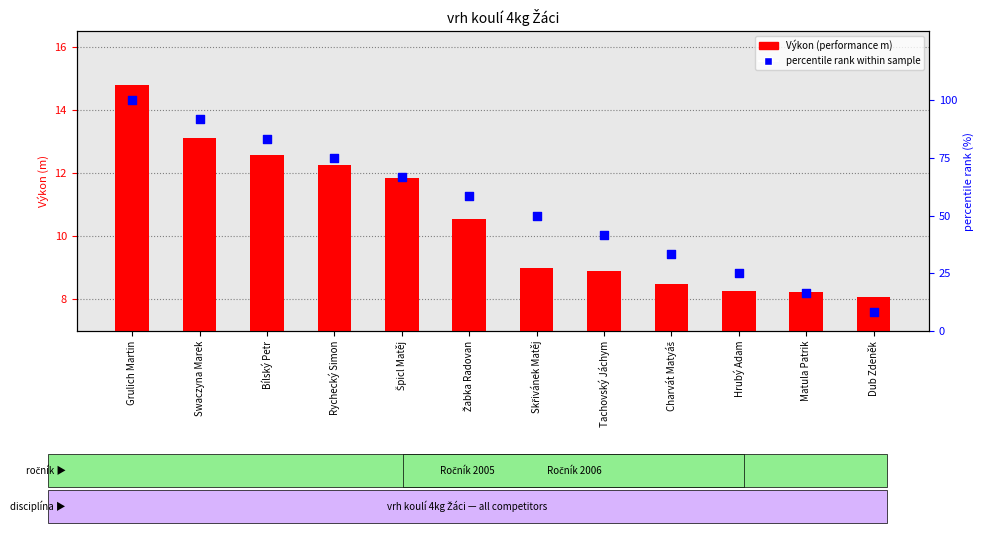

Which series has the largest Y range (max minus min)?

percentile rank within sample